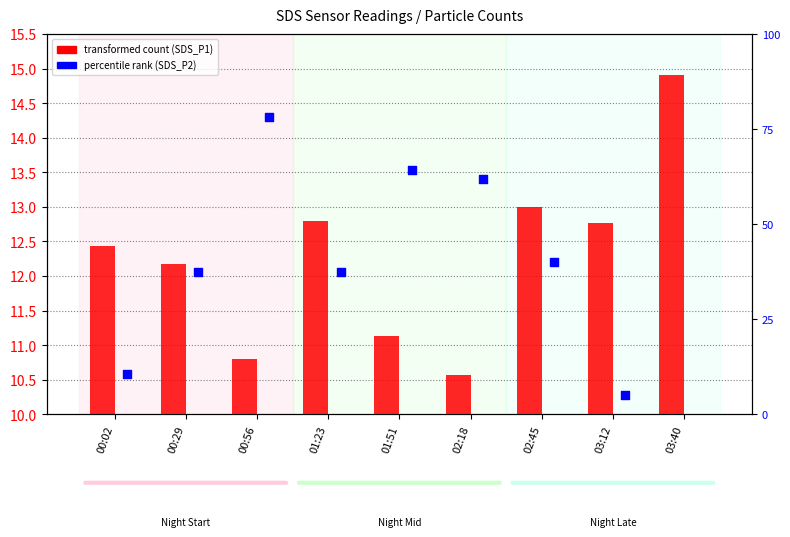

Which series has the widest spread of Y values?

SDS_P2 (percentile rank)